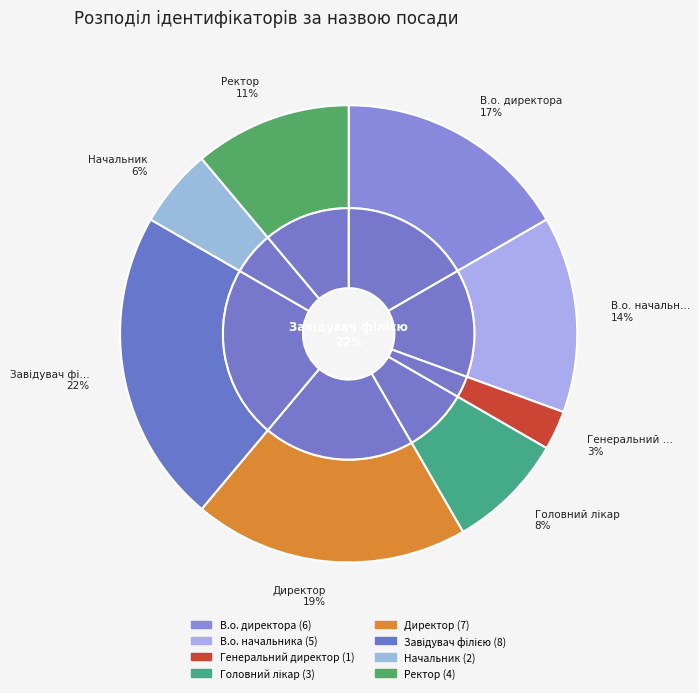

What percentage do Завідувач філією and Директор together represent?

41.7%